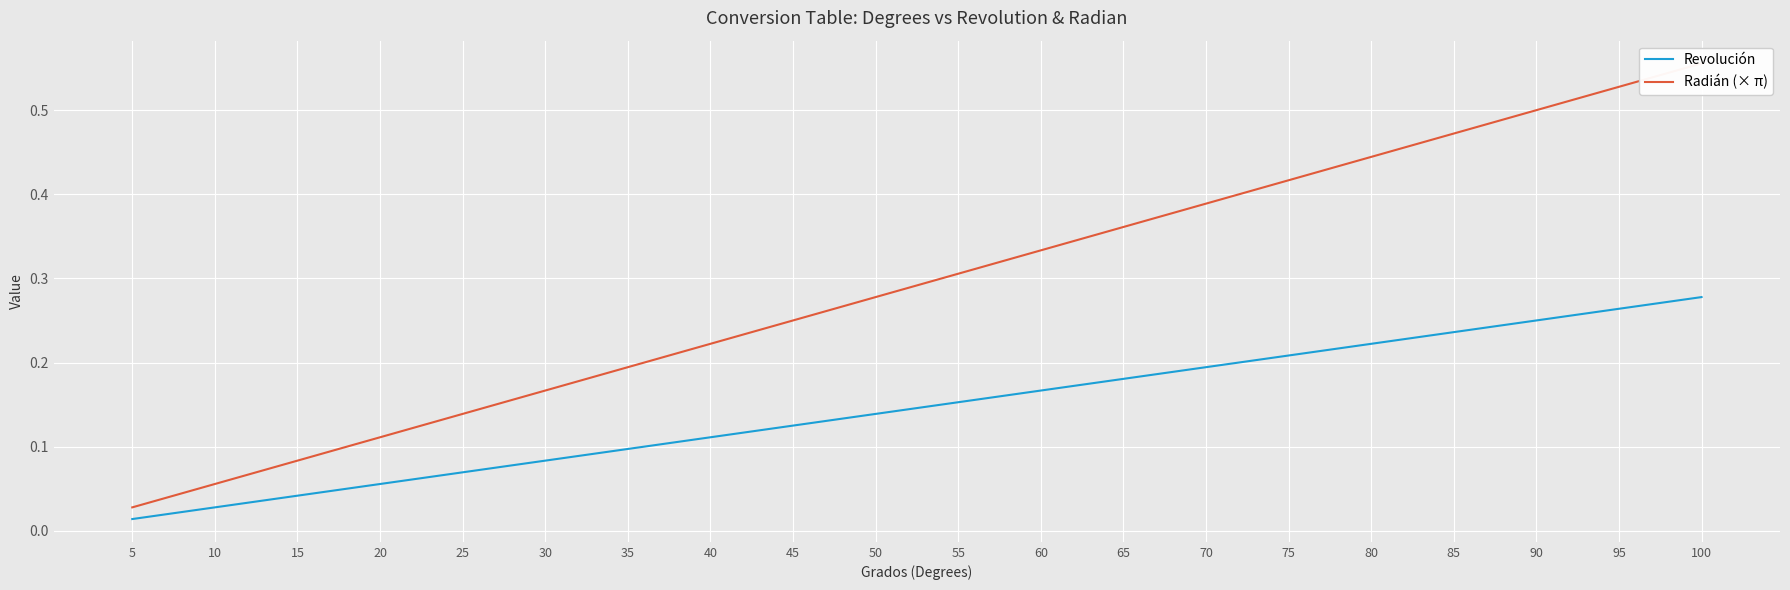

Which series has the largest range (max minus min)?

Radián (× π)